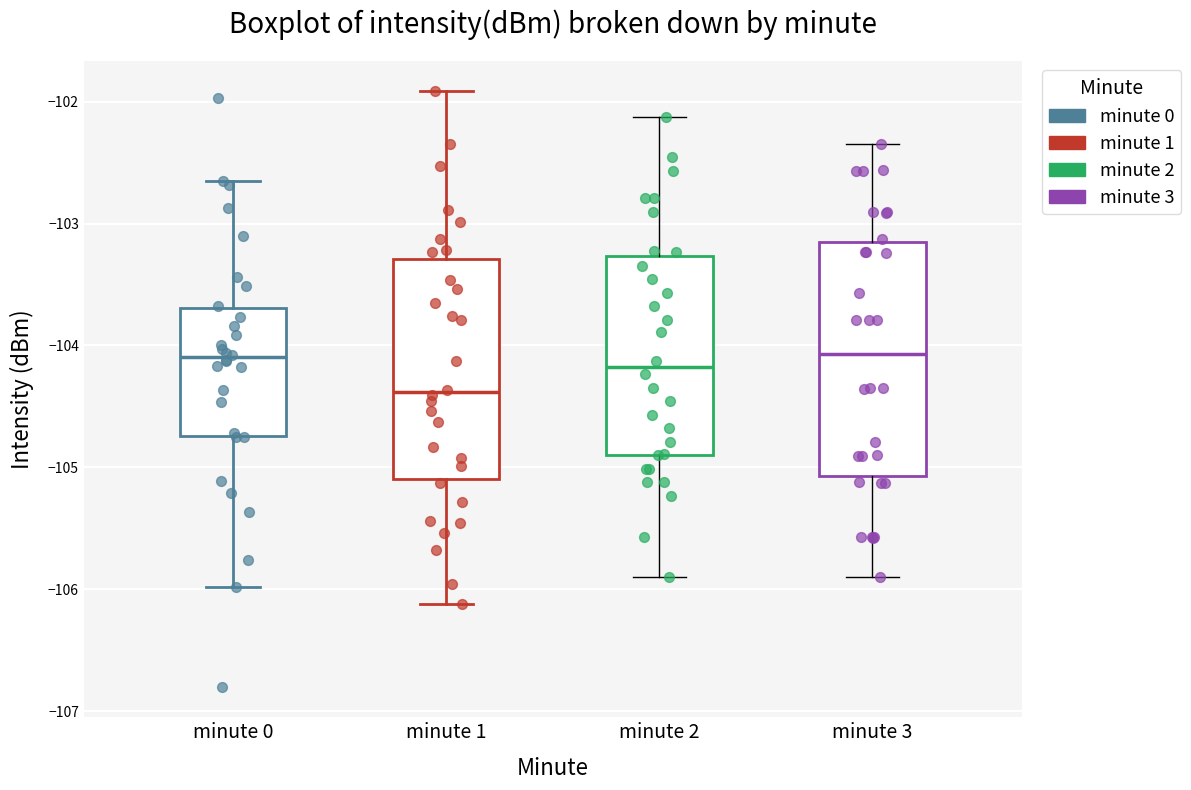

Reading left to right, transcribe this box plot: for each box, give where its median line is, the range the box spans, and where its two whiskers end, as read against the y-axis. The values are not printed on the chart, so give them approximately, as read against the axis.

minute 0: median -104.1, box -104.7 to -103.7, whiskers -106.0 to -102.6
minute 1: median -104.4, box -105.1 to -103.3, whiskers -106.1 to -101.9
minute 2: median -104.2, box -104.9 to -103.3, whiskers -105.9 to -102.1
minute 3: median -104.1, box -105.1 to -103.2, whiskers -105.9 to -102.3